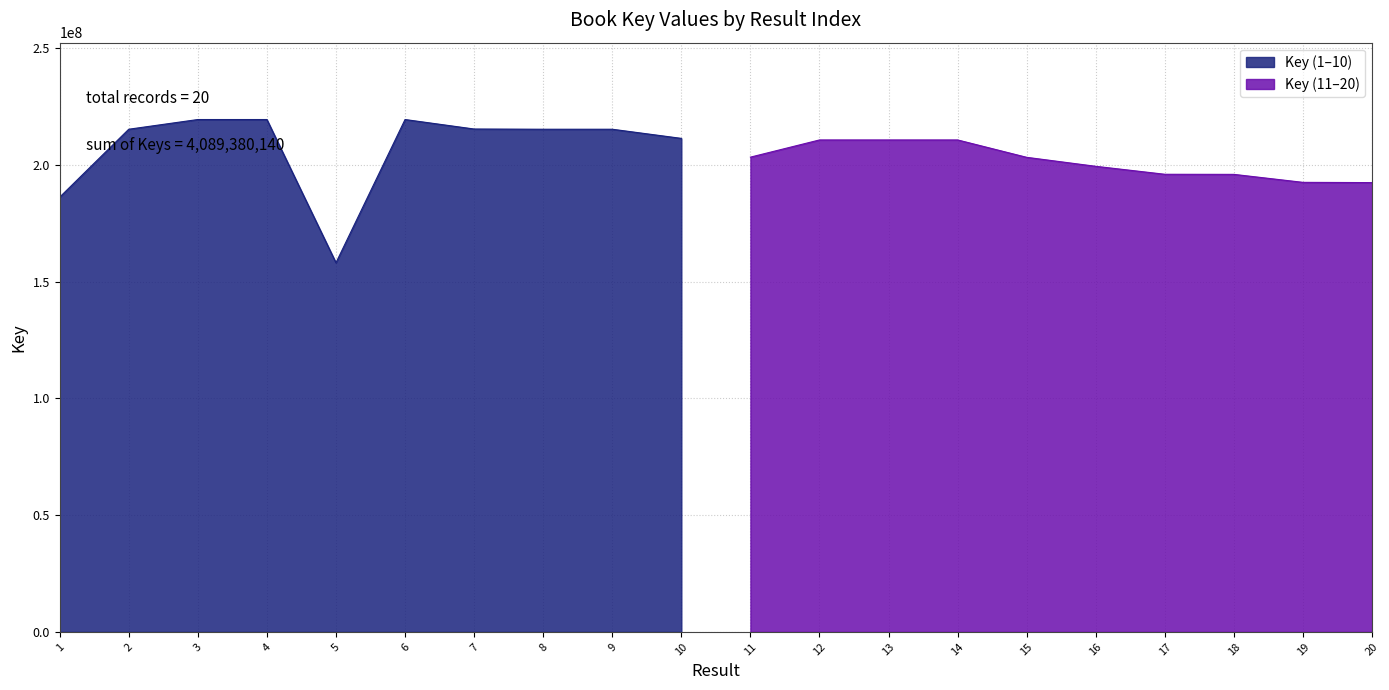

Reading right to left, transcribe all the data shown in this chart.

20=192390327	19=192495765	18=195912636	17=195954021	16=199365275	15=203211853	14=210655000	13=210654959	12=210655041	11=203290956	10=211326060	9=215240875	8=215240834	7=215335658	6=219398473	5=158065192	4=219398557	3=219398515	2=215240916	1=186149227